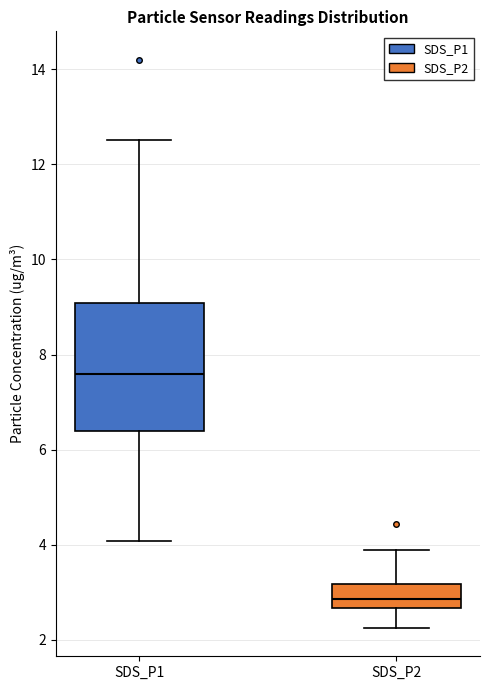

Reading left to right, read every box against the y-axis: the position of its median line, the range the box covers, and the ends of its whiskers. The values are not printed on the chart, so give them approximately, as read against the axis.

SDS_P1: median 7.6, box 6.4 to 9.0, whiskers 4.0 to 12.6
SDS_P2: median 2.8, box 2.6 to 3.2, whiskers 2.2 to 3.8